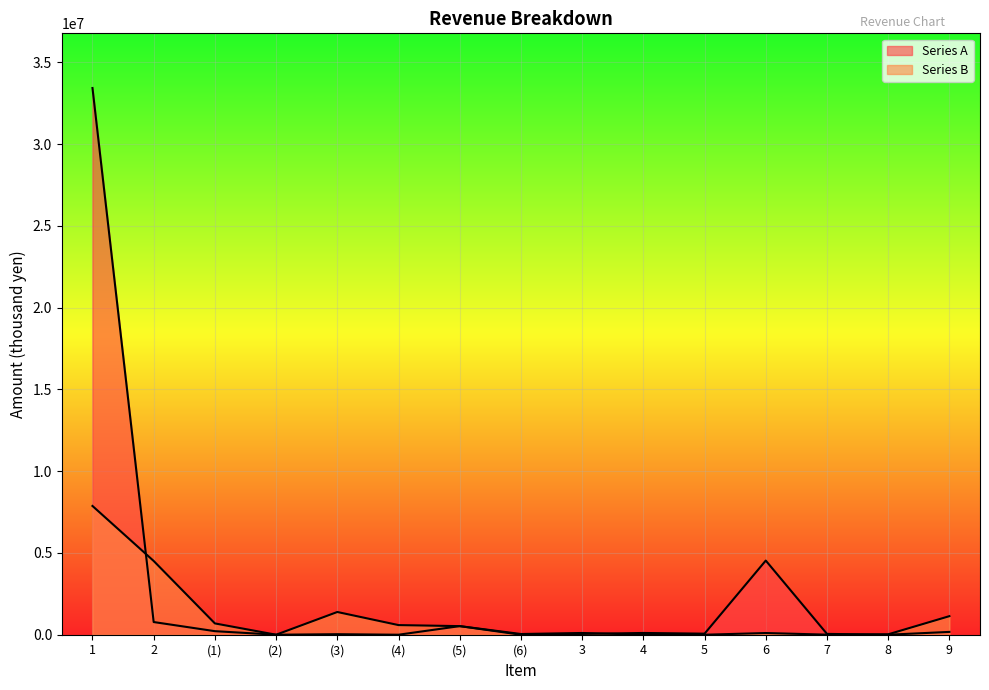

What is the approximate value of Series B at 8, to the nearest 10?

25190